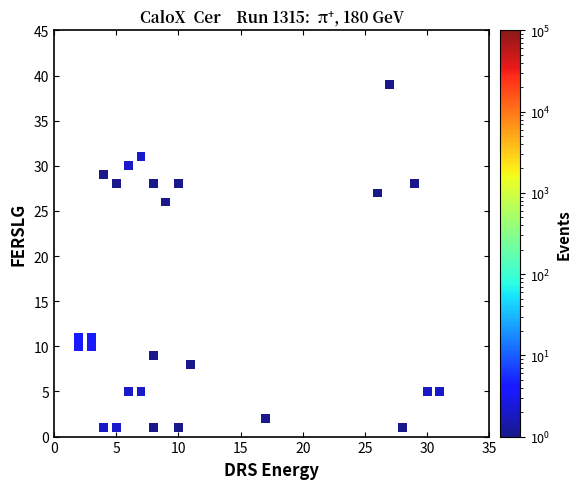

What is the range of X values (max minus min)?

29